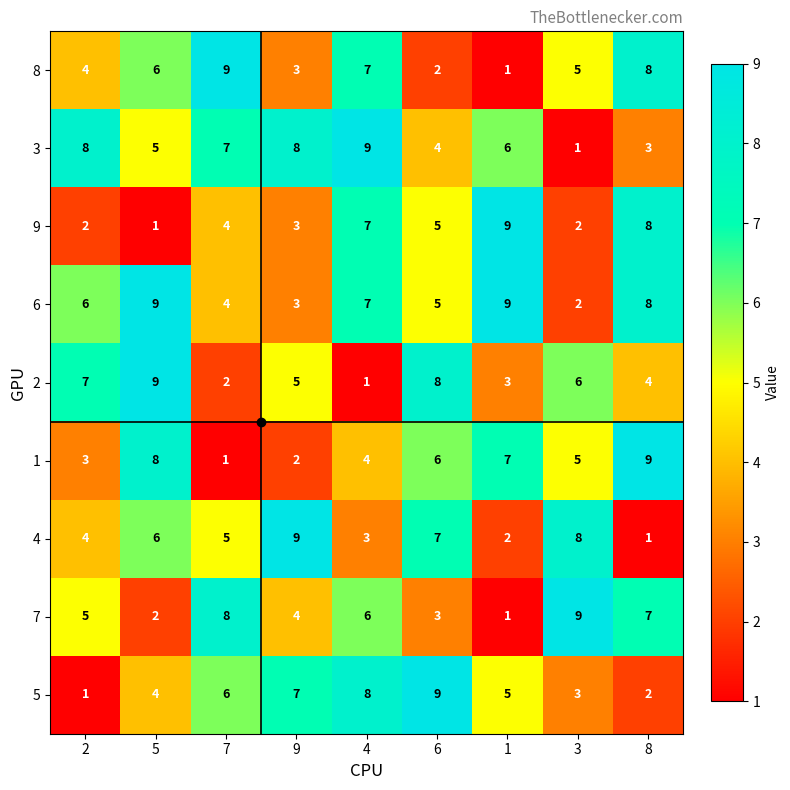

What is the approximate value of 1 at 1?

7